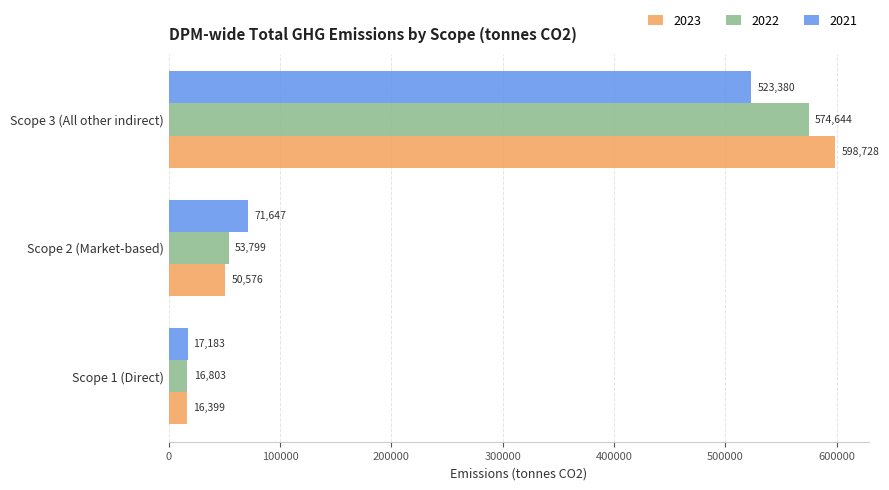

Count the 2021 values in the range 17183 to 523380.

3